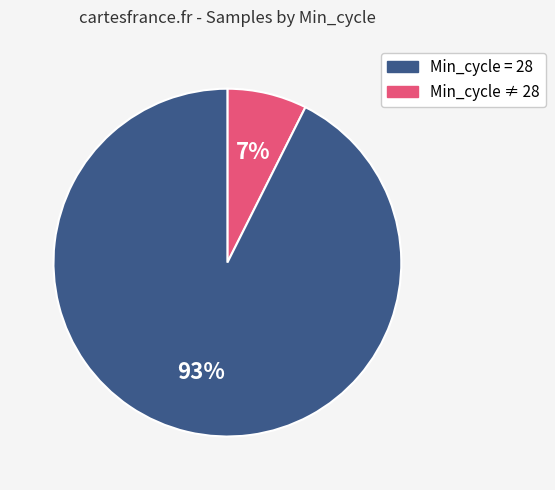

To the nearest percent, what is the average slice percentage?

50%